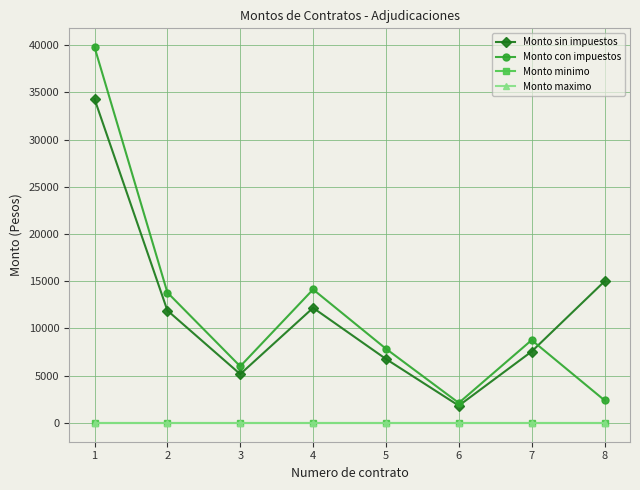

Reading right to left, extract all data points from this chart.

Monto sin impuestos: 8=14986.0	7=7560.0	6=1826.0	5=6772.0	4=12182.8	3=5167.2	2=11901.6	1=34296.0
Monto con impuestos: 8=2397.8	7=8769.6	6=2118.2	5=7855.2	4=14132.0	3=5994.0	2=13805.9	1=39783.4
Monto minimo: 8=0.0	7=0.0	6=0.0	5=0.0	4=0.0	3=0.0	2=0.0	1=0.0
Monto maximo: 8=0.0	7=0.0	6=0.0	5=0.0	4=0.0	3=0.0	2=0.0	1=0.0